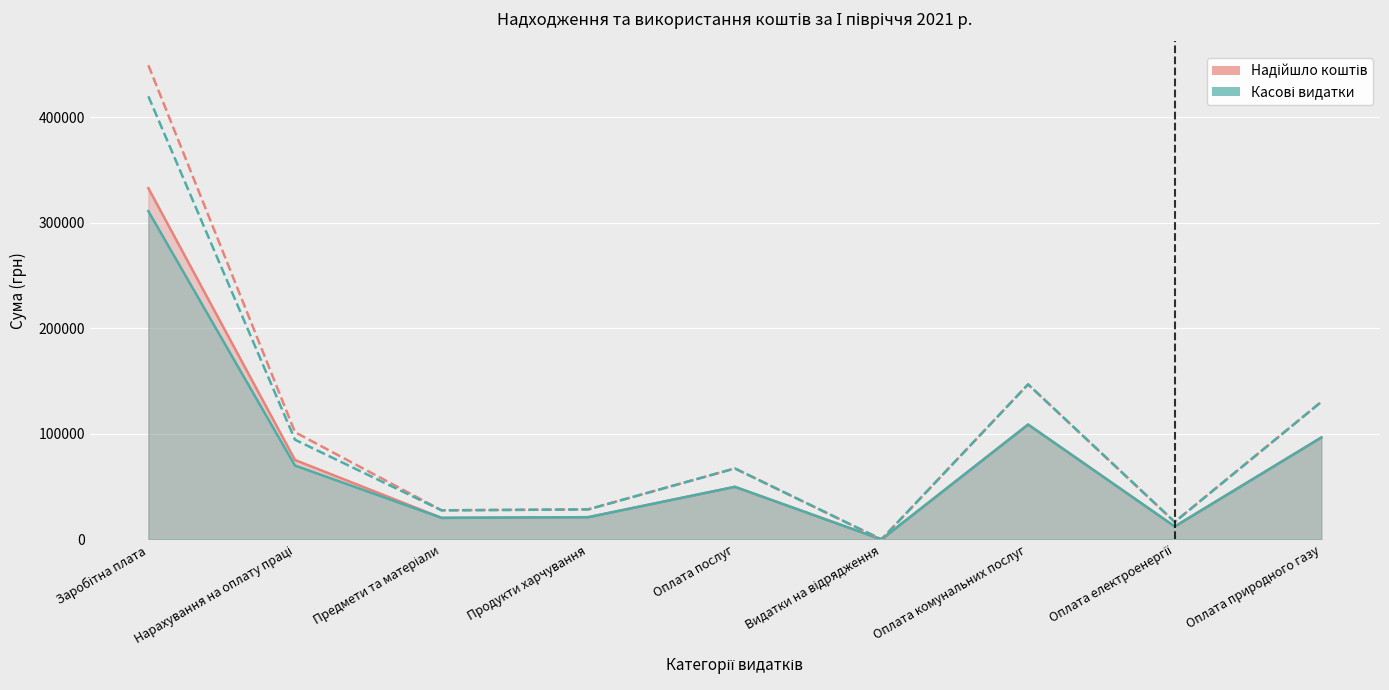

Reading left to right, what are all the values shown in this chart?

Касові видатки: 311103.4	70001.3	20422.1	21065.8	49836.5	0.0	108855.9	12265.2	96590.8
Надійшло коштів: 332908.9	75286.4	20422.1	21065.8	49836.5	0.0	108855.9	12265.2	96590.8